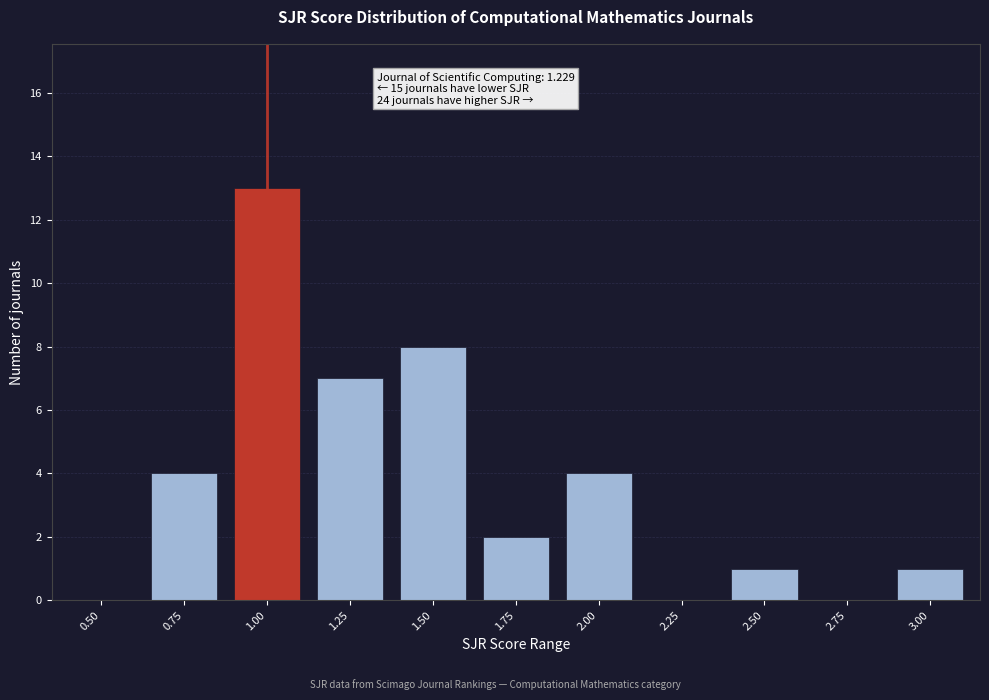

Reading right to left, list all the values displayed in this chart.

3.00=1	2.75=0	2.50=1	2.25=0	2.00=4	1.75=2	1.50=8	1.25=7	1.00=13	0.75=4	0.50=0